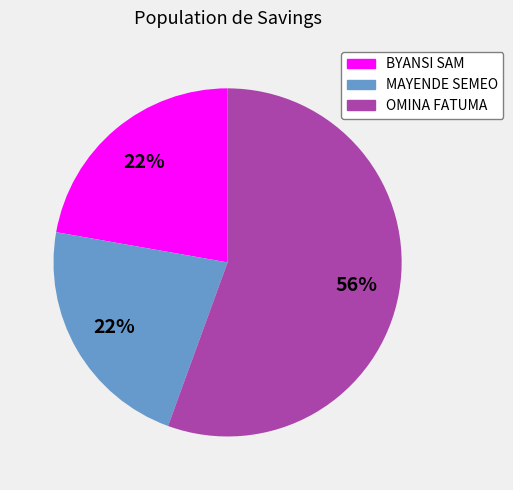

The BYANSI SAM slice represents 22% of the pie. True or false?

True